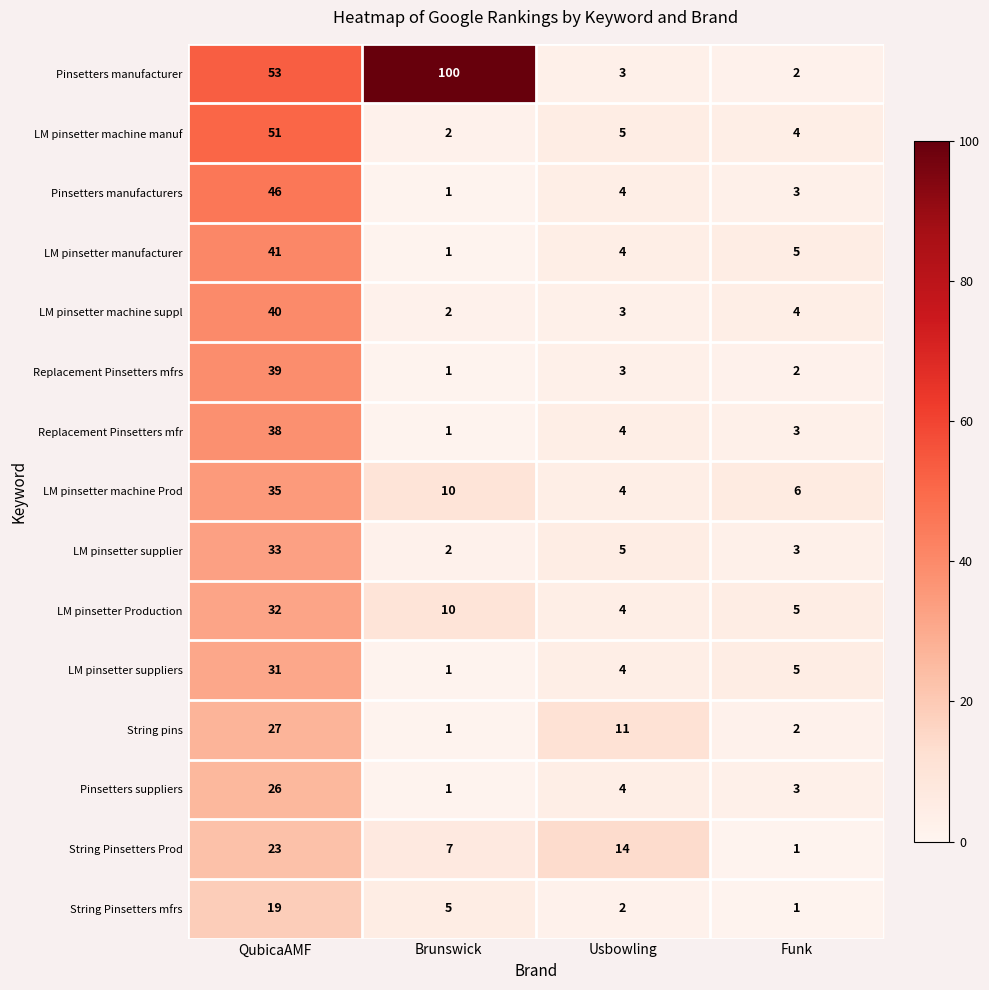

Where does the Replacement Pinsetters mfrs series first go above 3?

QubicaAMF